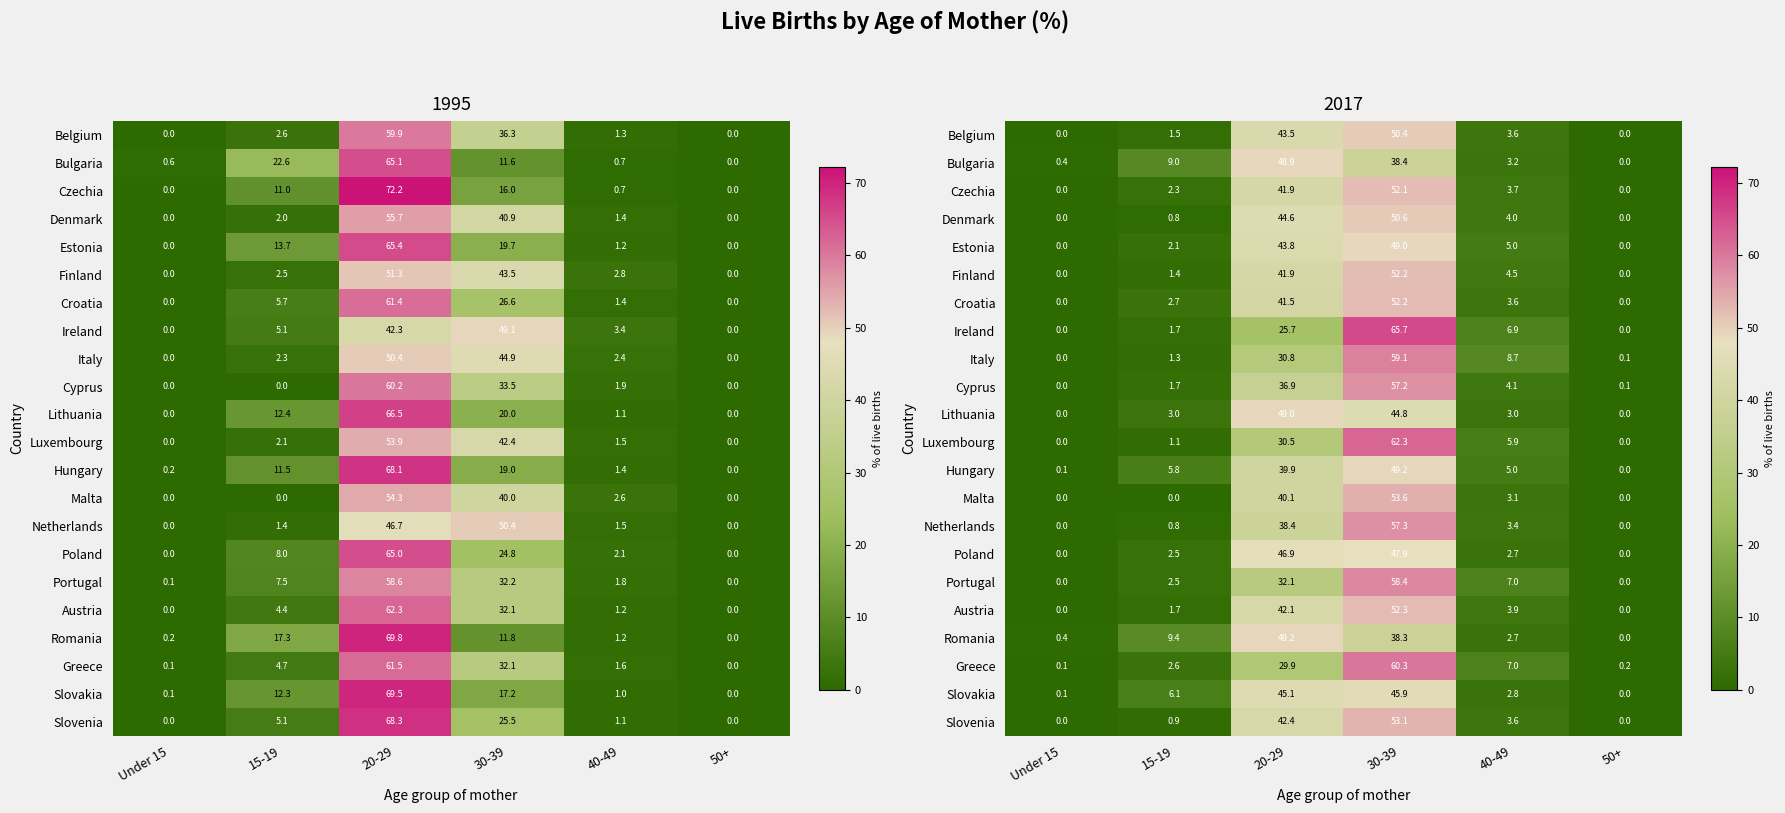

The value of Belgium at Under 15 is 0.0. True or false?

True